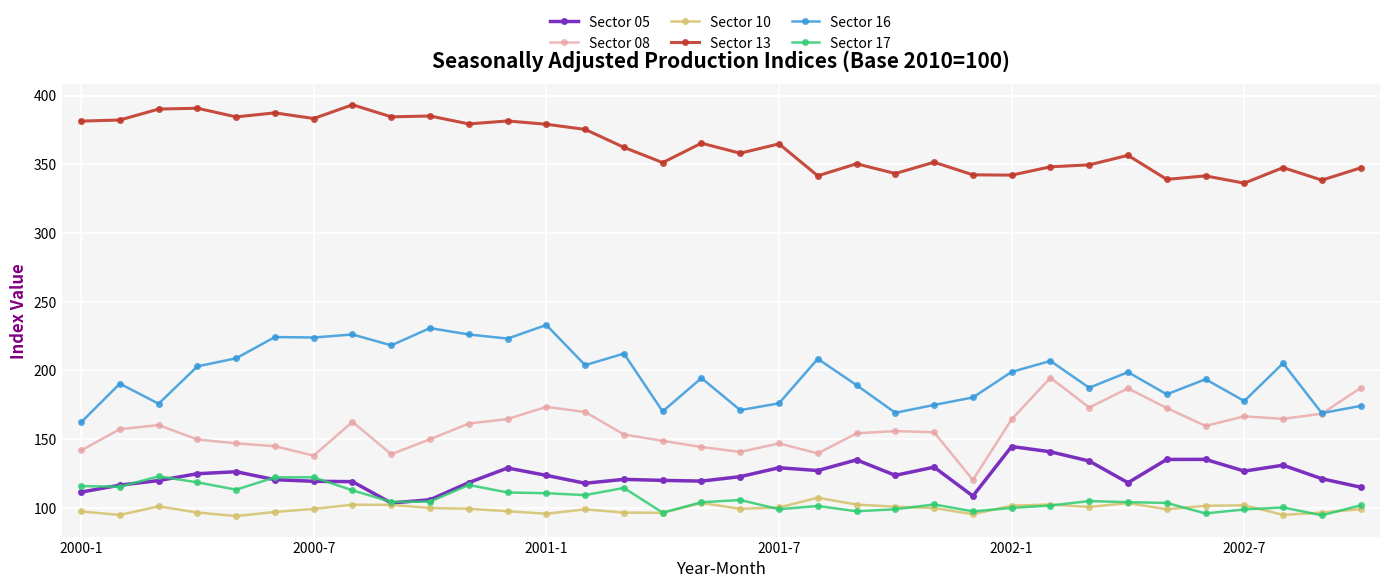

What is the highest value of the Sector 05 series?

144.7